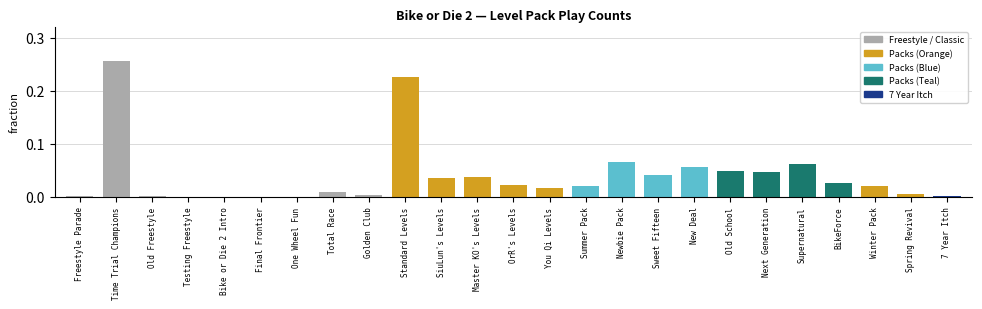

What is the sum of all values?

1.0